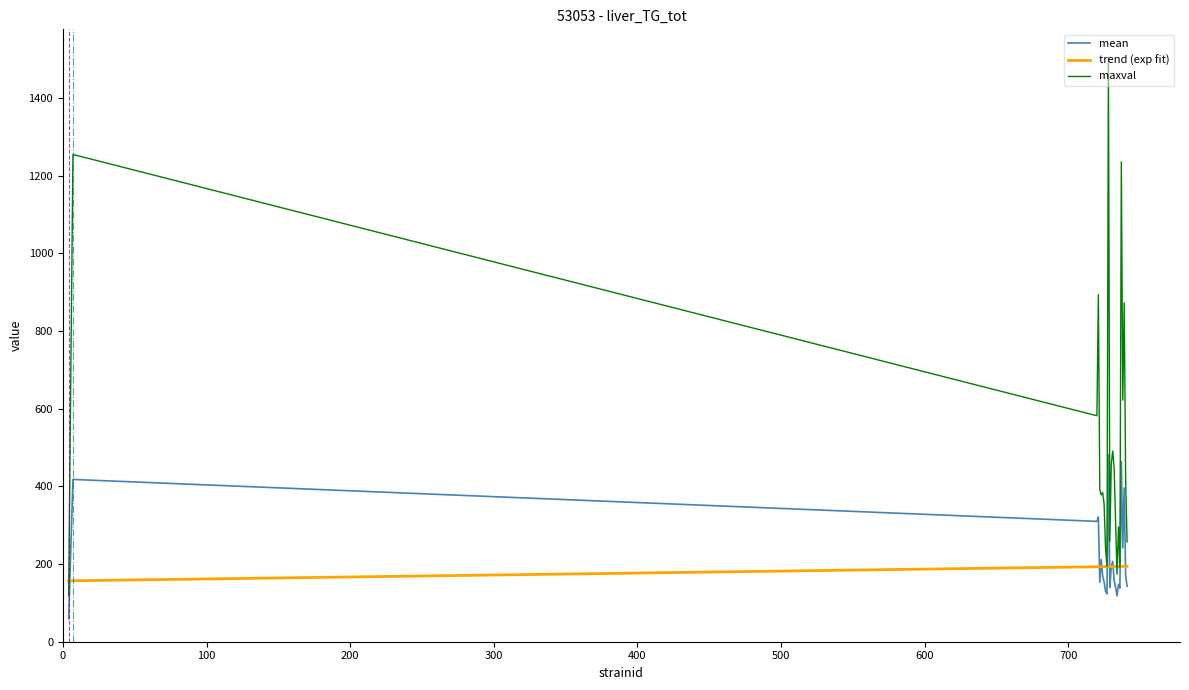

True or false: mean and maxval intersect in this chart.

False